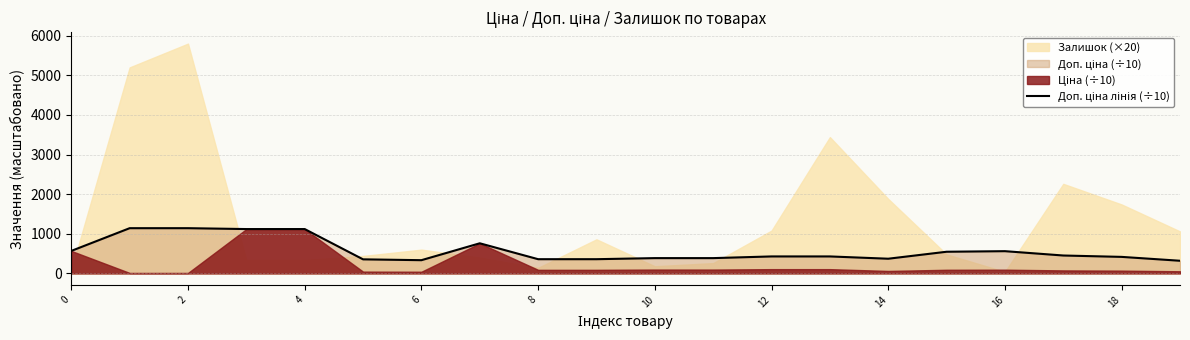

What is the average value?

577.1